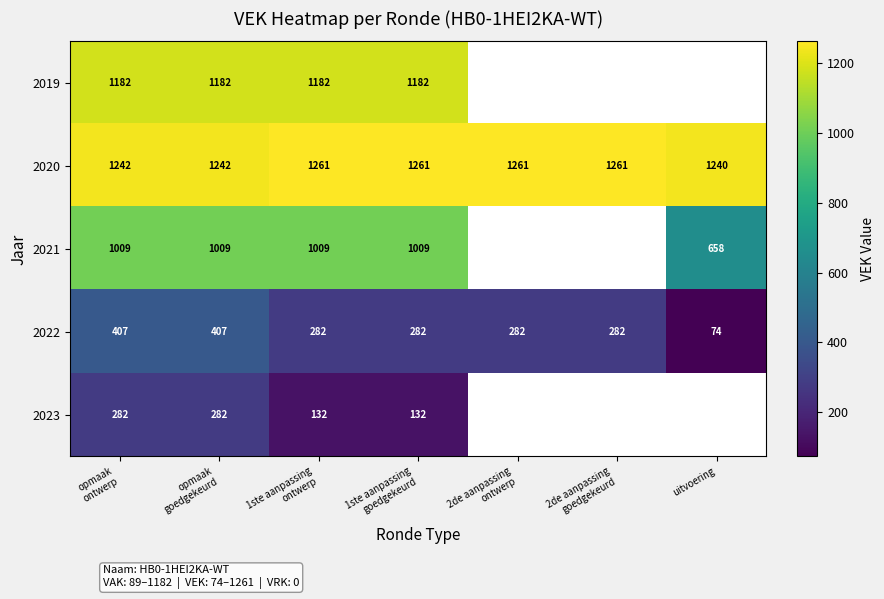

Count the 2022 values in the range 282 to 407.

6